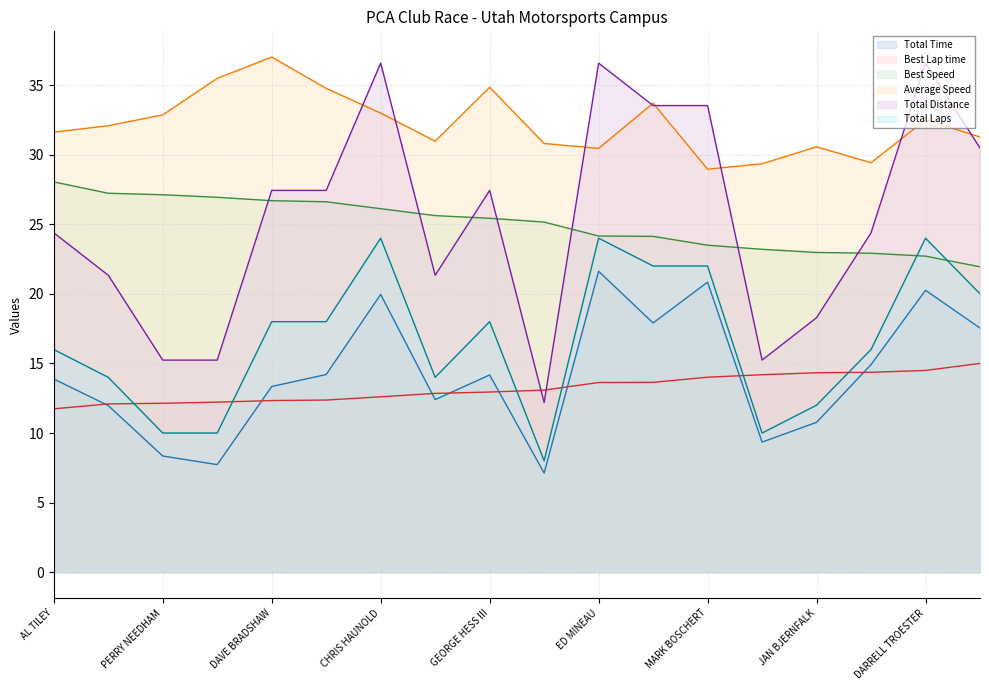

At how many categories does at least one series exceed 14?

18